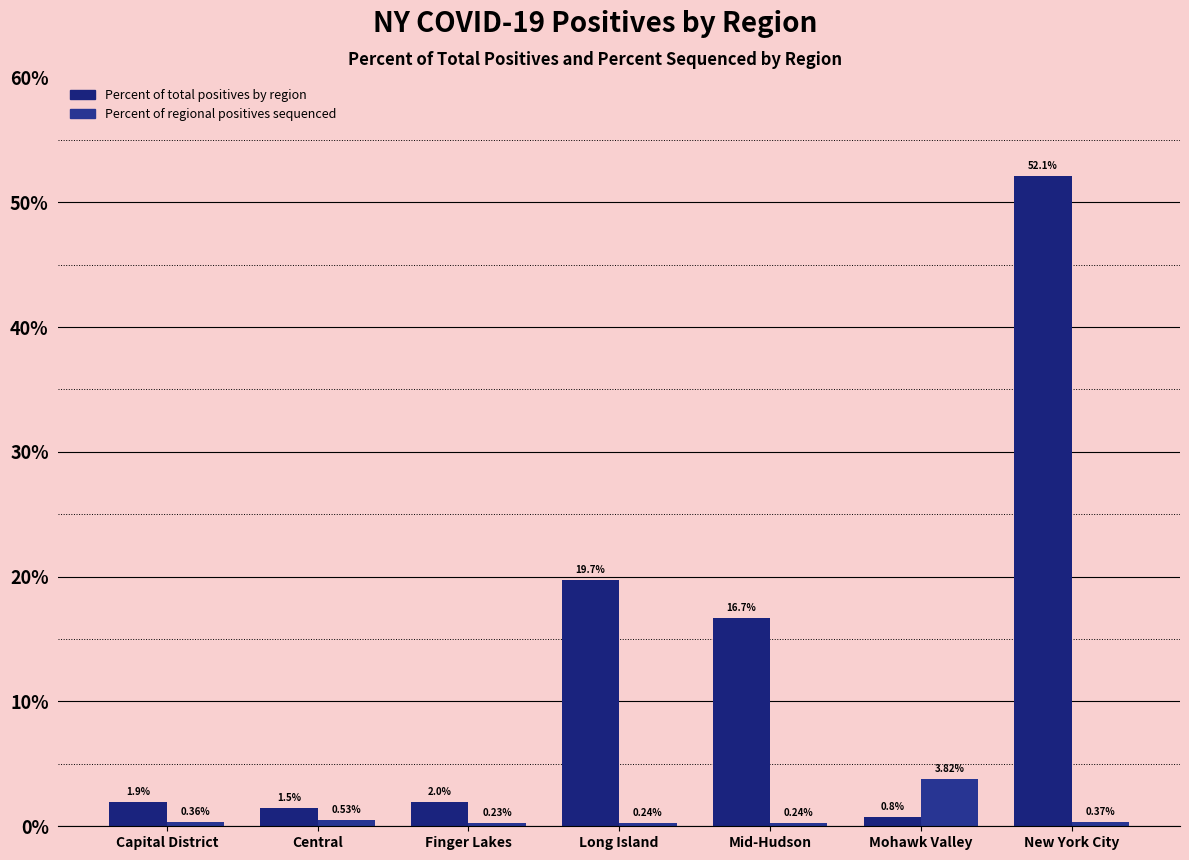

Rank the categories by Percent of regional positives sequenced value from lowest to highest.

Finger Lakes, Long Island, Mid-Hudson, Capital District, New York City, Central, Mohawk Valley